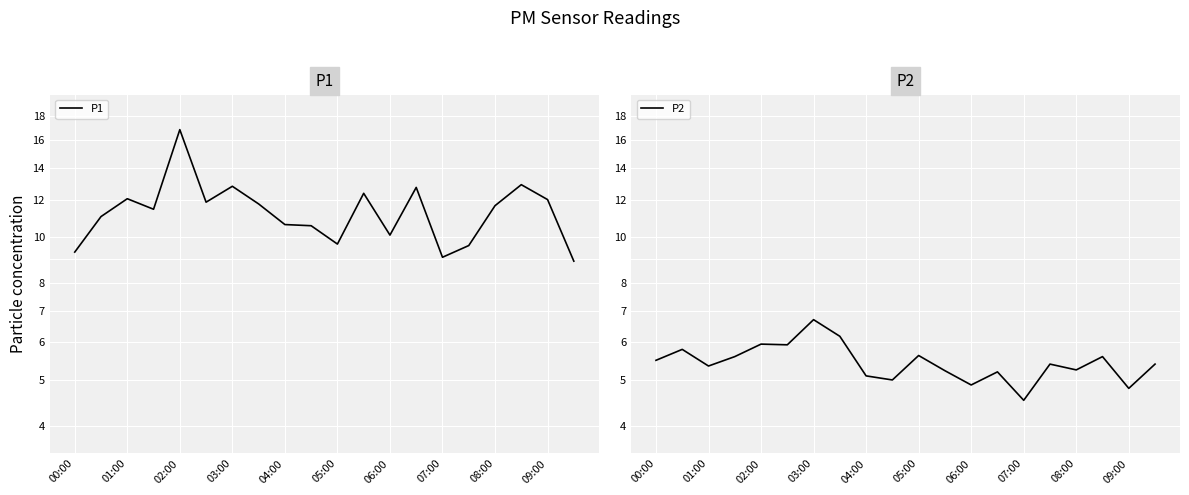

What is the difference between the maximum and minimum values in the P2 series?

2.2